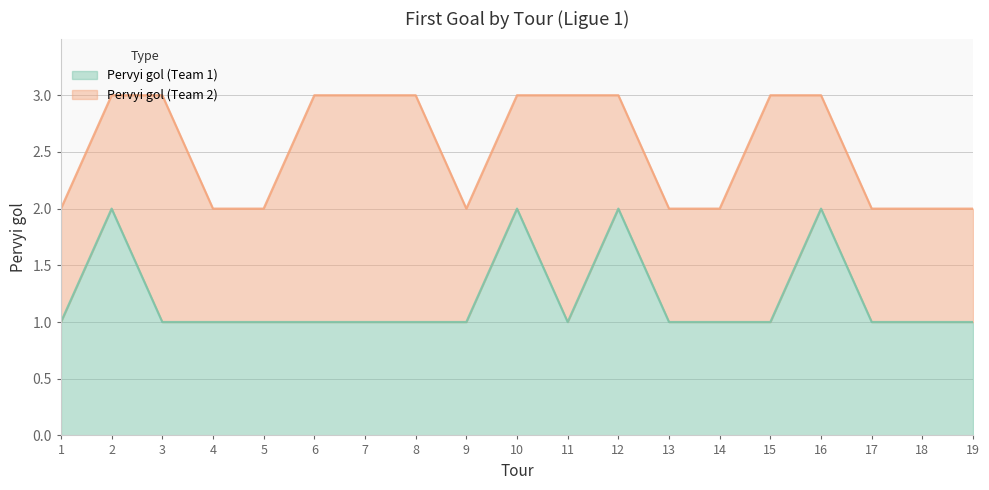

What is the difference between the maximum and minimum values?

1